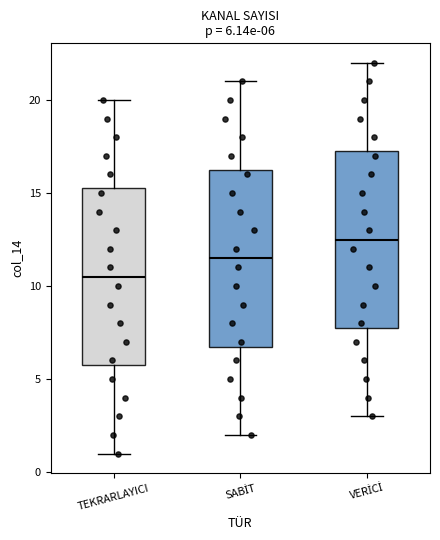

Which box's median line is the lowest?

TEKRARLAYICI